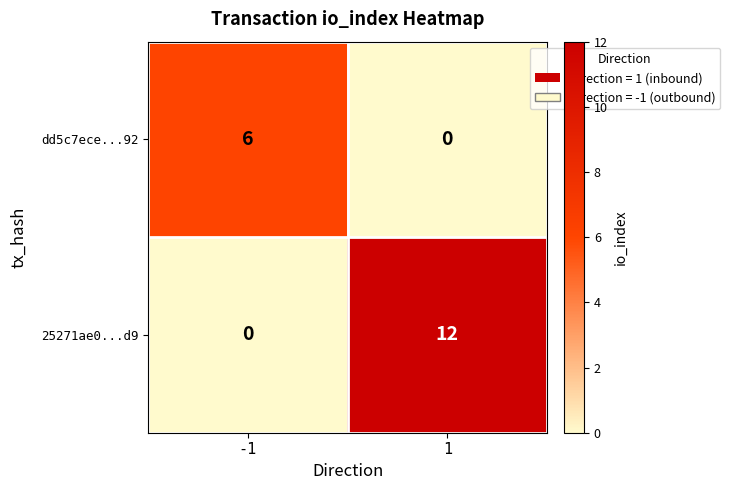

Rank the series by their maximum value, from lowest to highest.

dd5c7ece...92, 25271ae0...d9